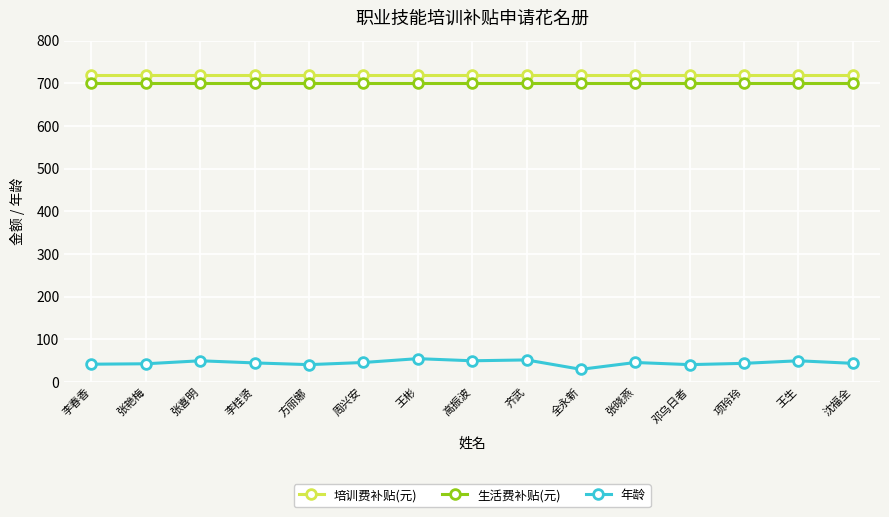

The 培训费补贴(元) series shows 450 at 张艳梅. True or false?

False